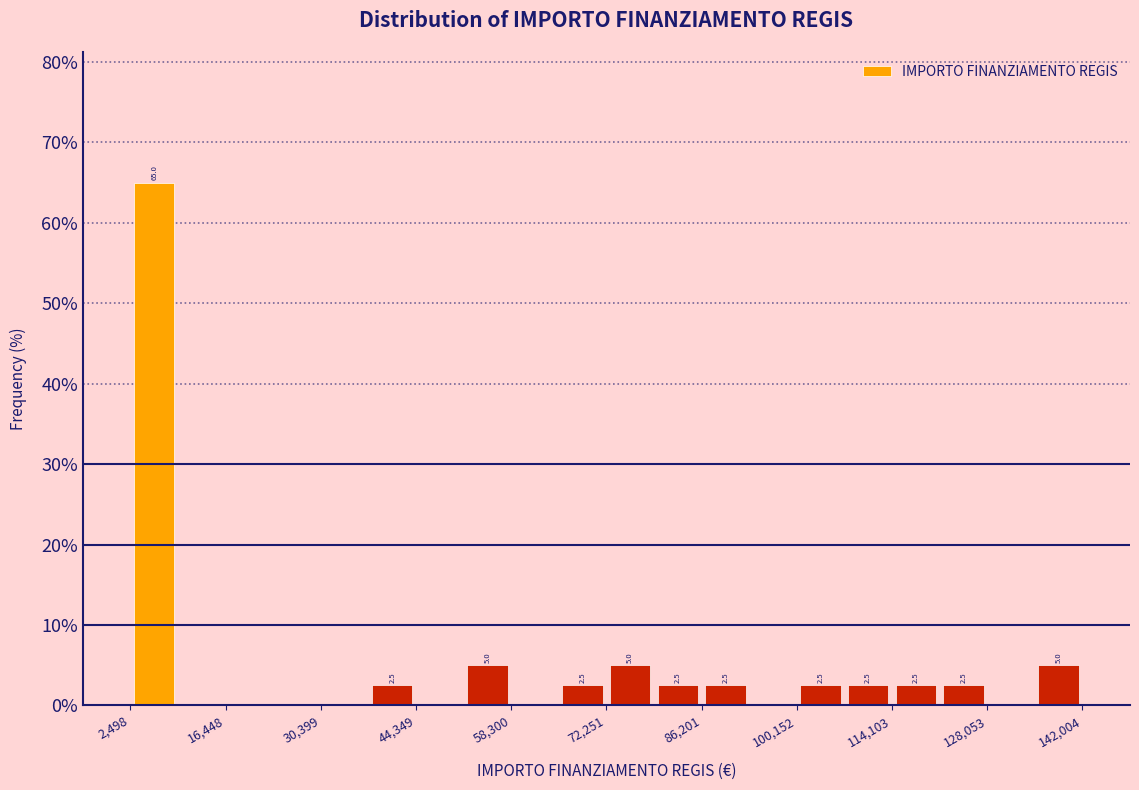

Around what value on the x-axis is the tallest bar? Give the approximate position of its centre, as read against the axis.

6000